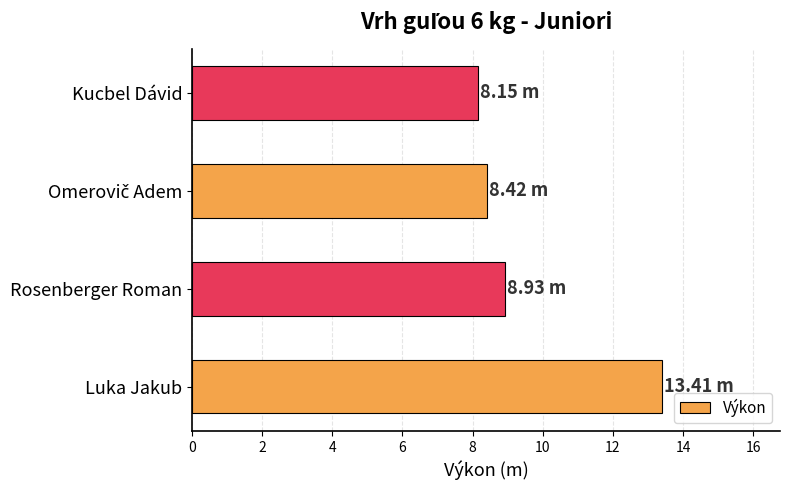

Which has a higher value, Luka Jakub or Kucbel Dávid?

Luka Jakub